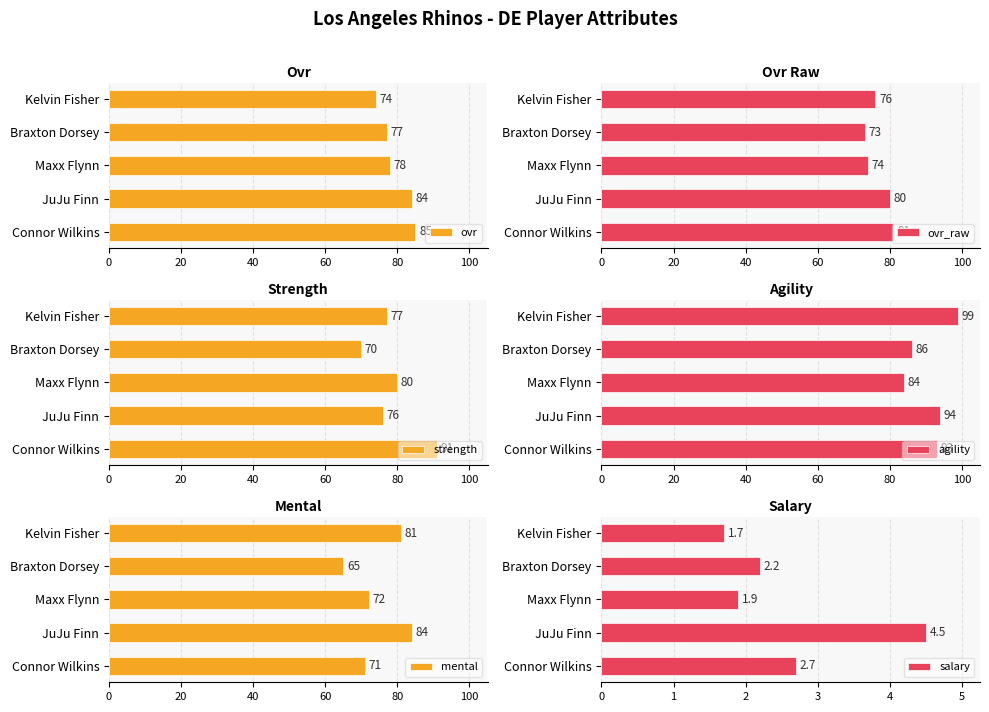

What is the sum of the strength values at Maxx Flynn and Braxton Dorsey?

150